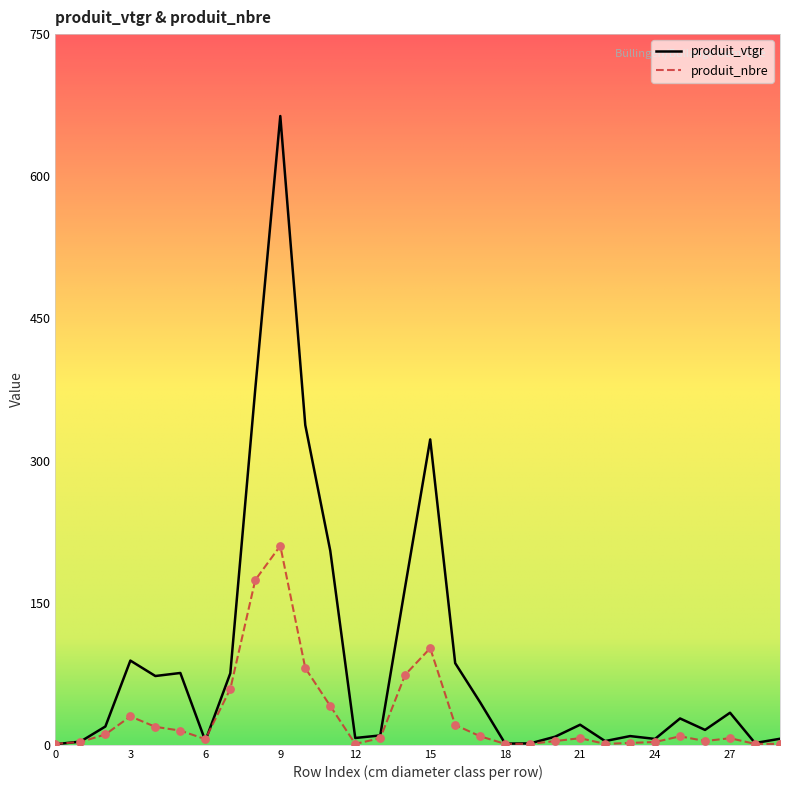

Which series has the largest total across all categories?

produit_vtgr